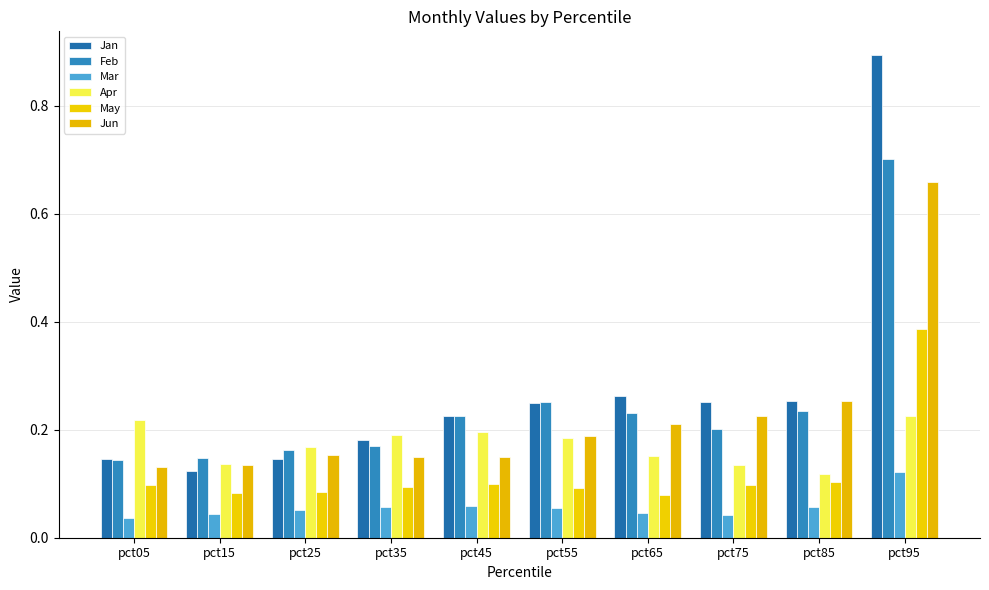

Read the May value at pct55.

0.1